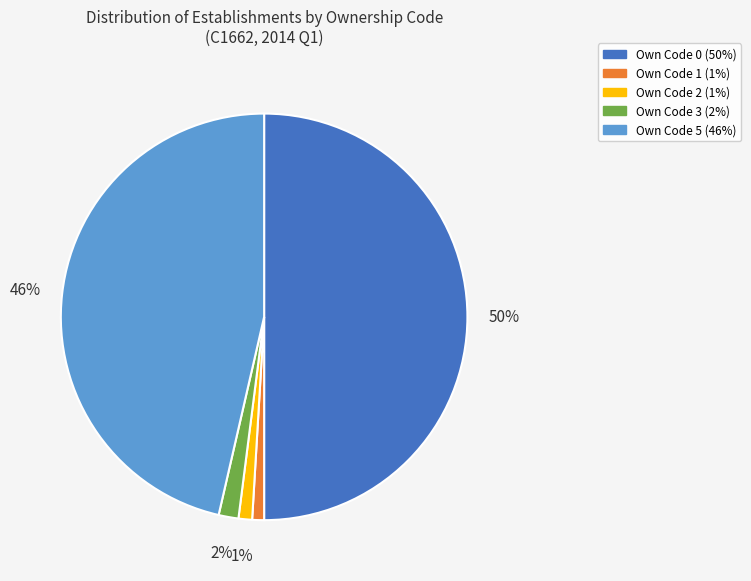

To the nearest percent, what is the average slice percentage?

20%